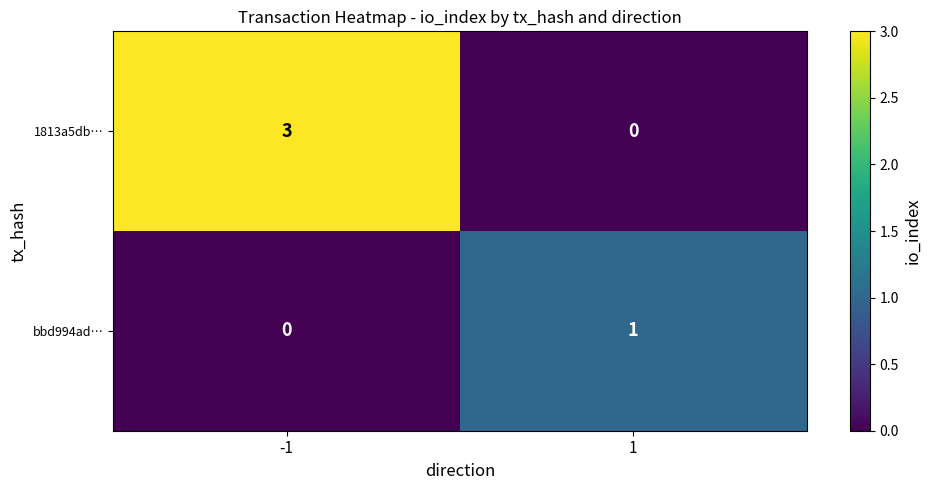

What is the difference between the highest and lowest values at -1?

3